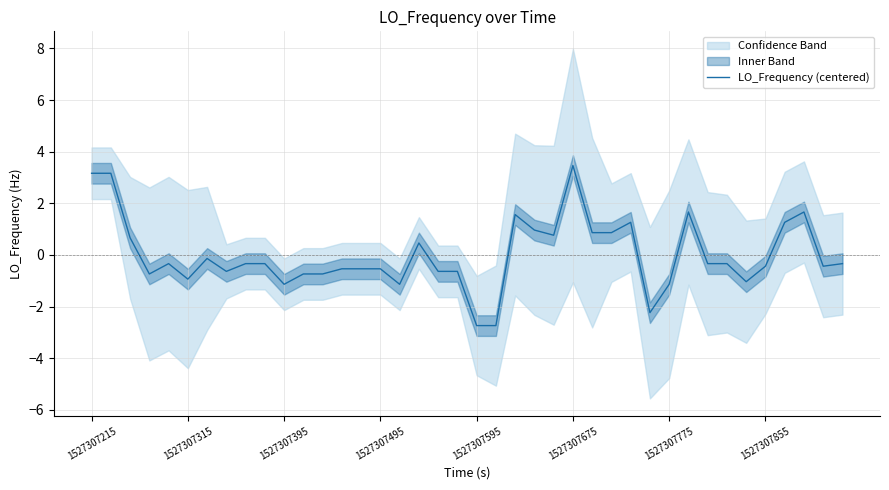

What is the maximum value for LO_Frequency (centered)?

3.5